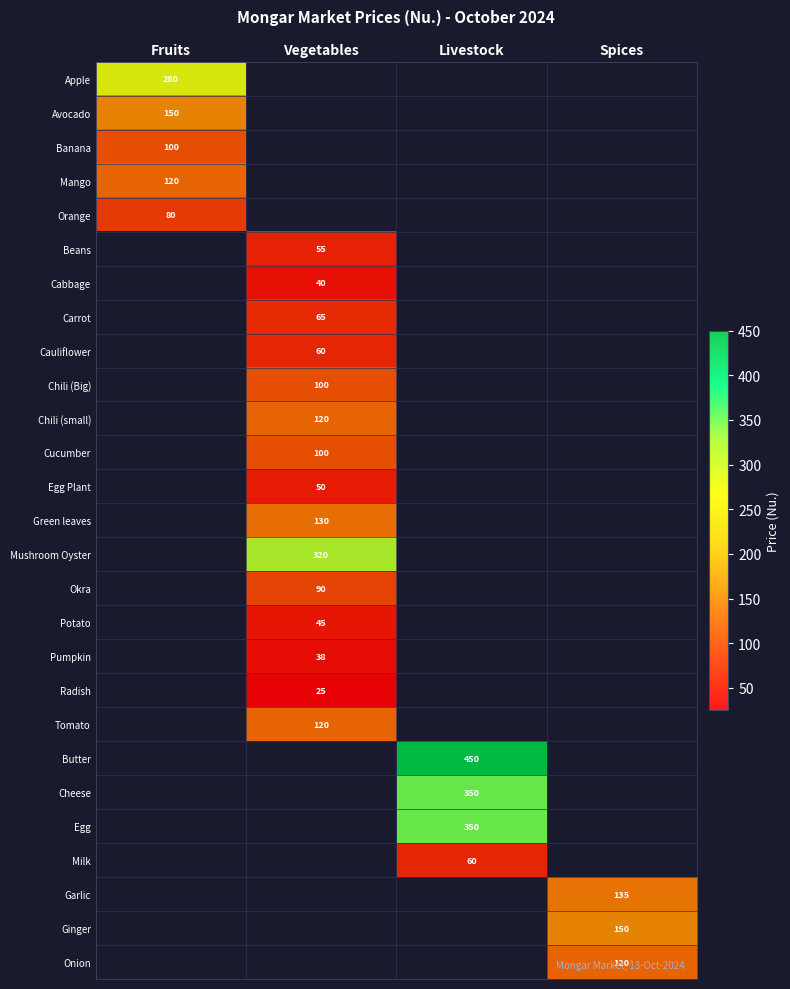

The value of Orange at Fruits is 138. True or false?

False